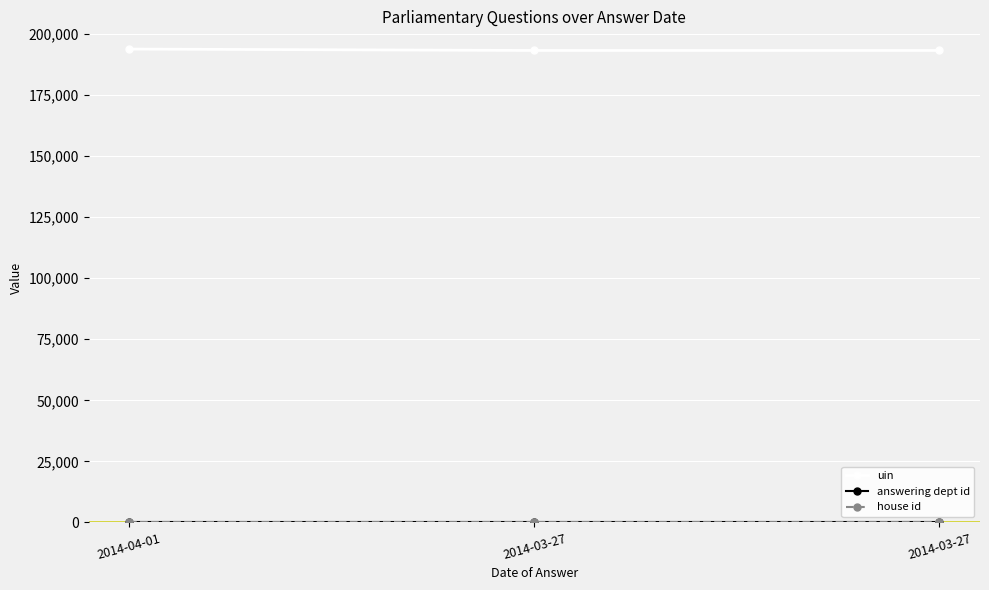

What is the sum of all answering dept id values?

81